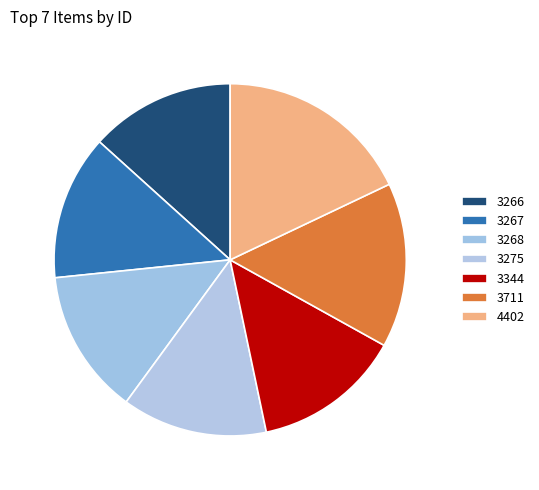

To the nearest percent, what is the difference between the largest and smallest slice percentages?

5%